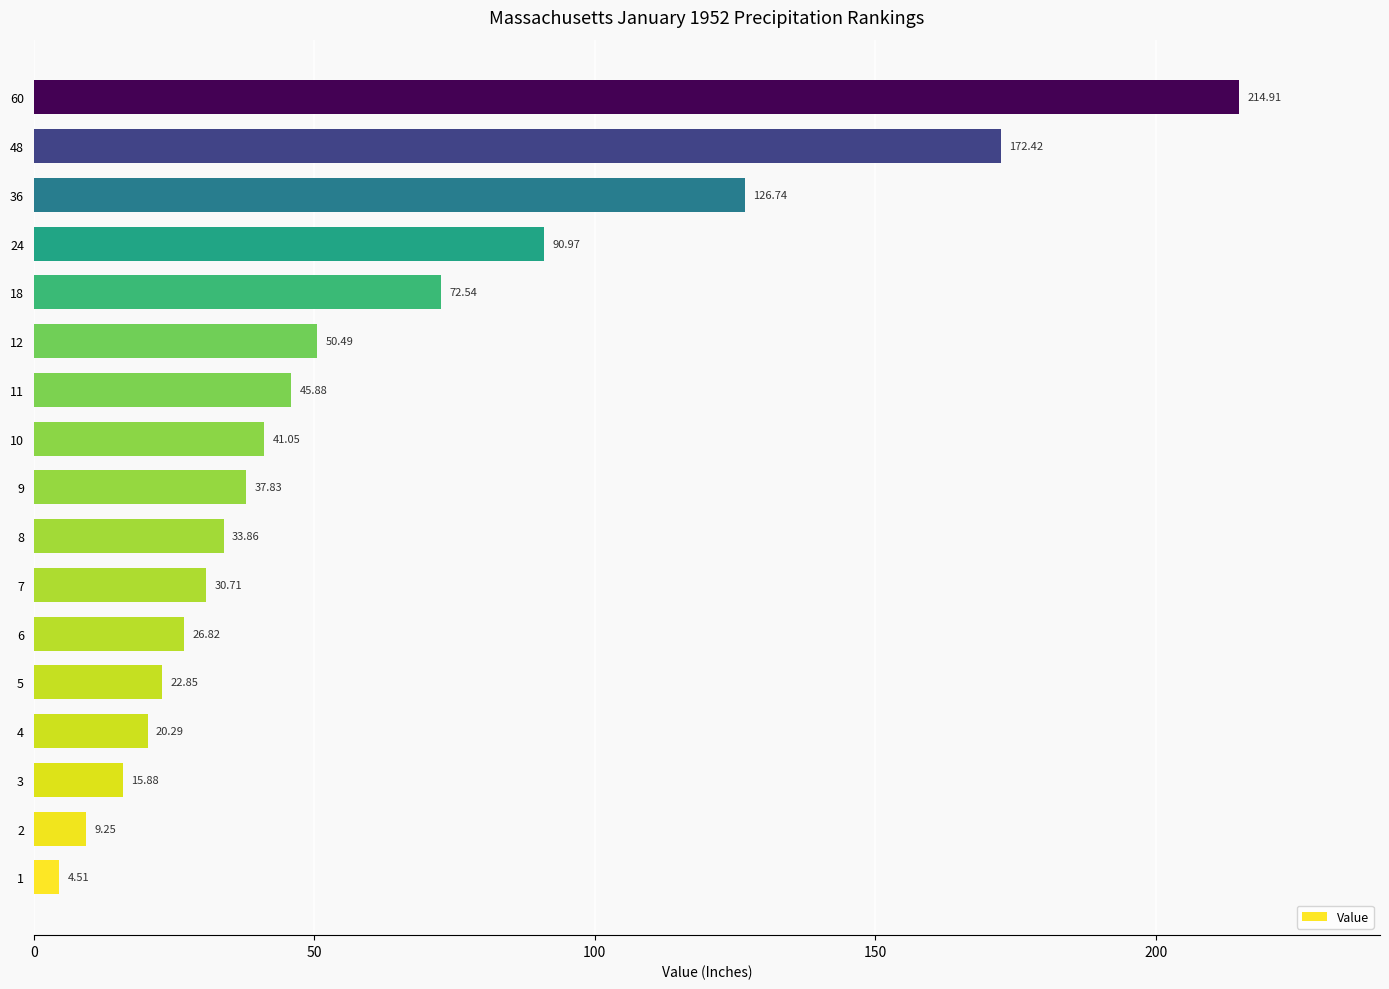

What is the sum of all values?

1017.0